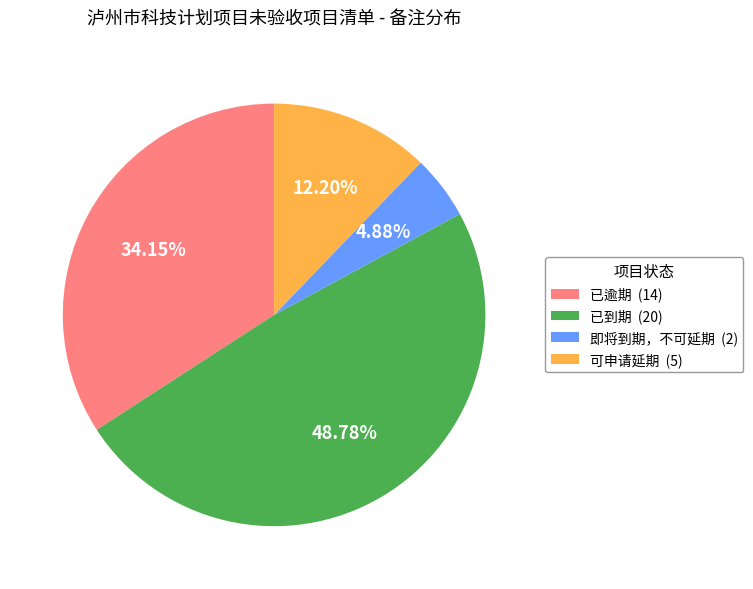

To the nearest percent, what percentage of the pie is 已逾期?

34%